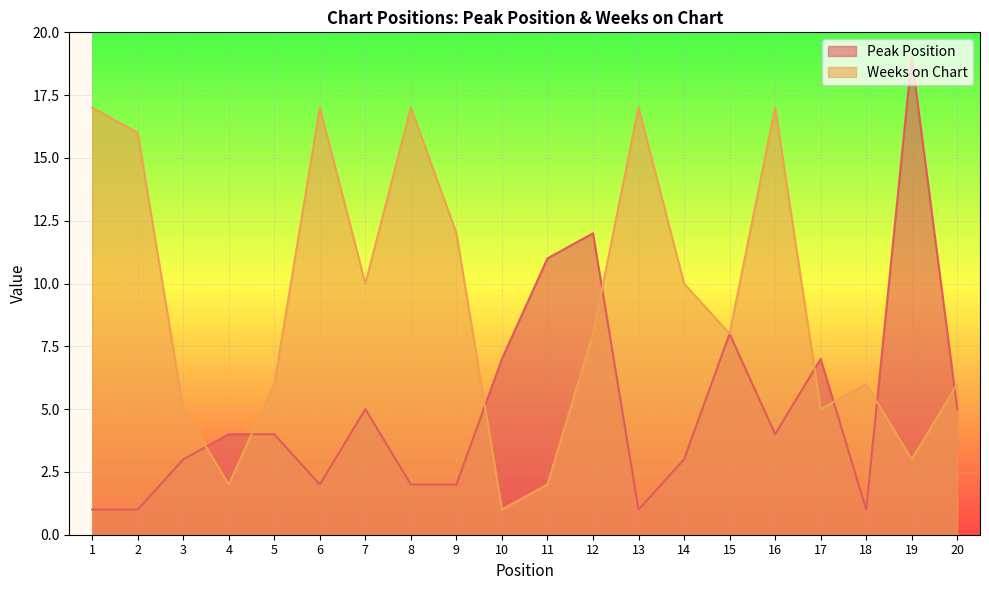

How many series are shown in this chart?

2